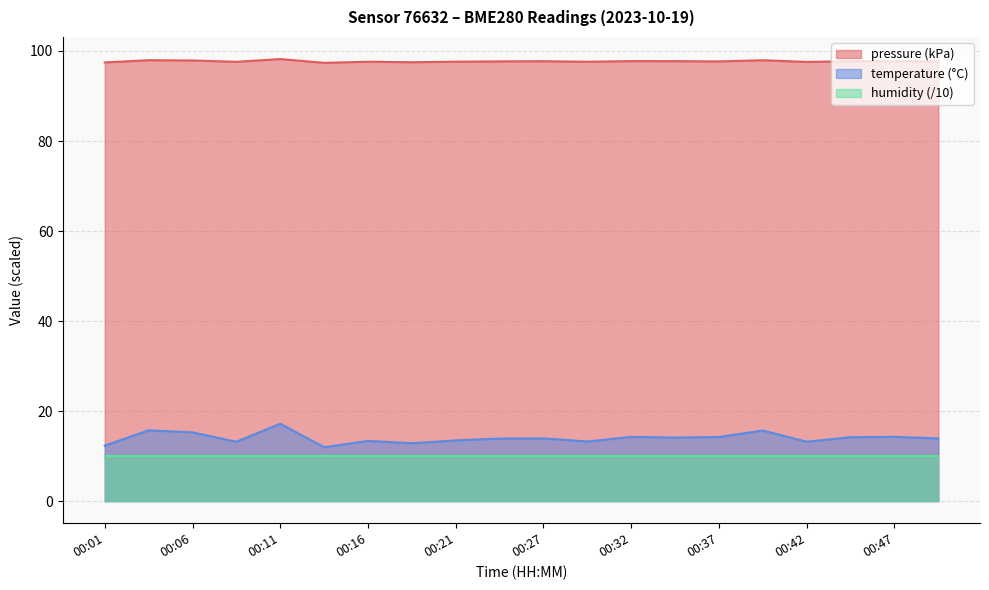

List the labels in order of pressure value, largest first.

00:11, 00:04, 00:39, 00:06, 00:32, 00:34, 00:44, 00:27, 00:47, 00:24, 00:37, 00:50, 00:21, 00:16, 00:29, 00:09, 00:42, 00:19, 00:01, 00:14